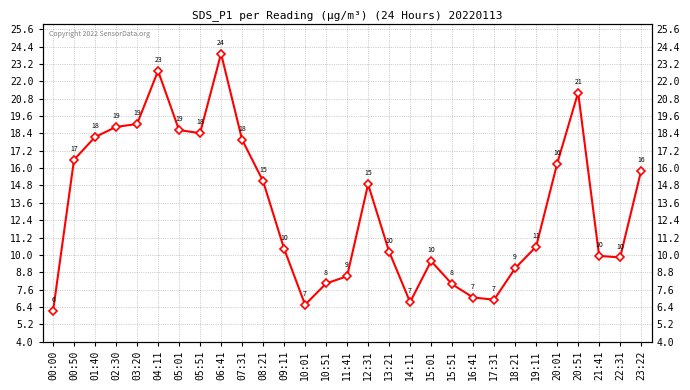

Which label corresponds to the largest value in the chart?

06:41